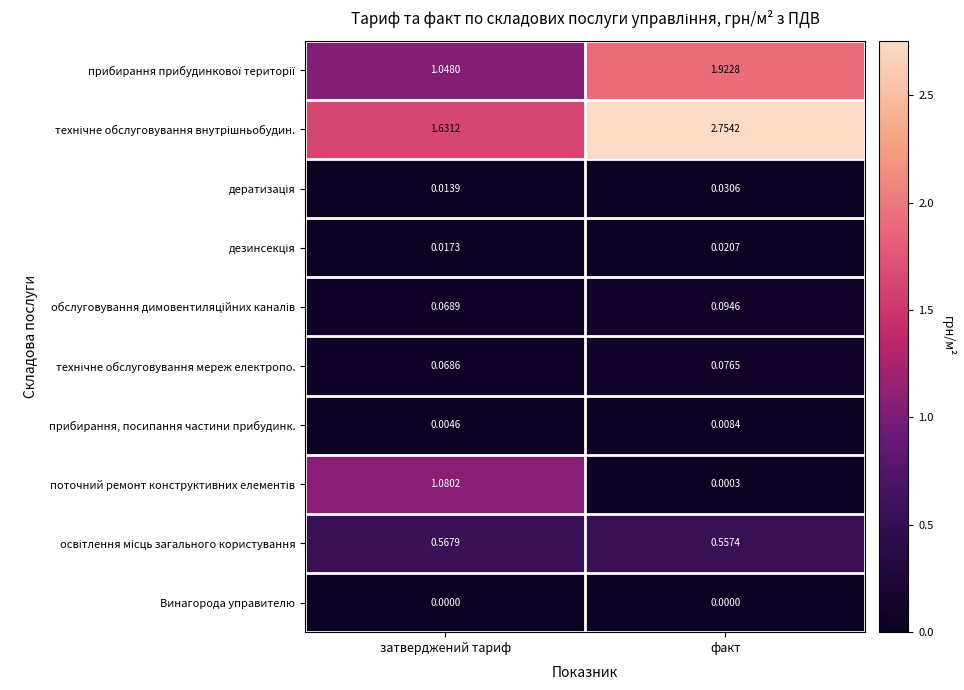

Which category has the highest value across all series?

факт